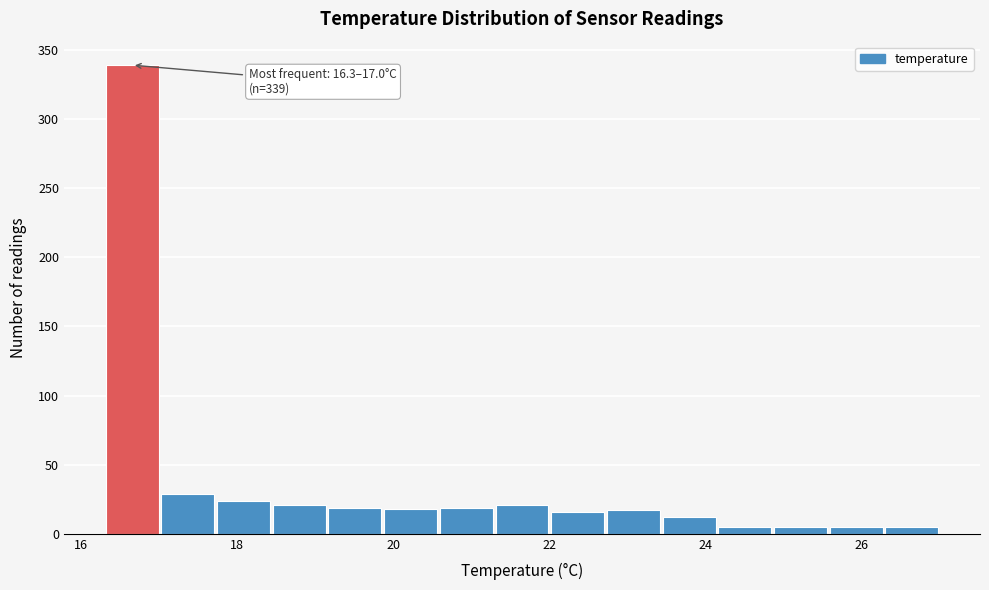

Read against the x-axis, roughly where is the centre of the tallest bar?

16.6